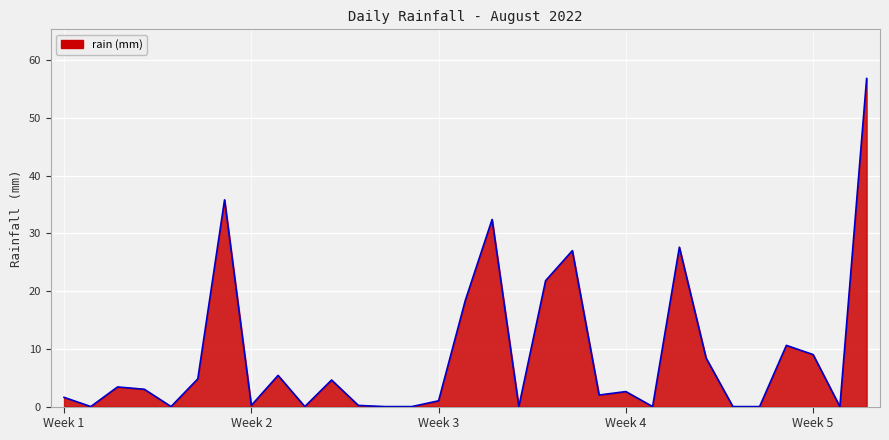

What is the difference between the maximum and minimum values?

56.8